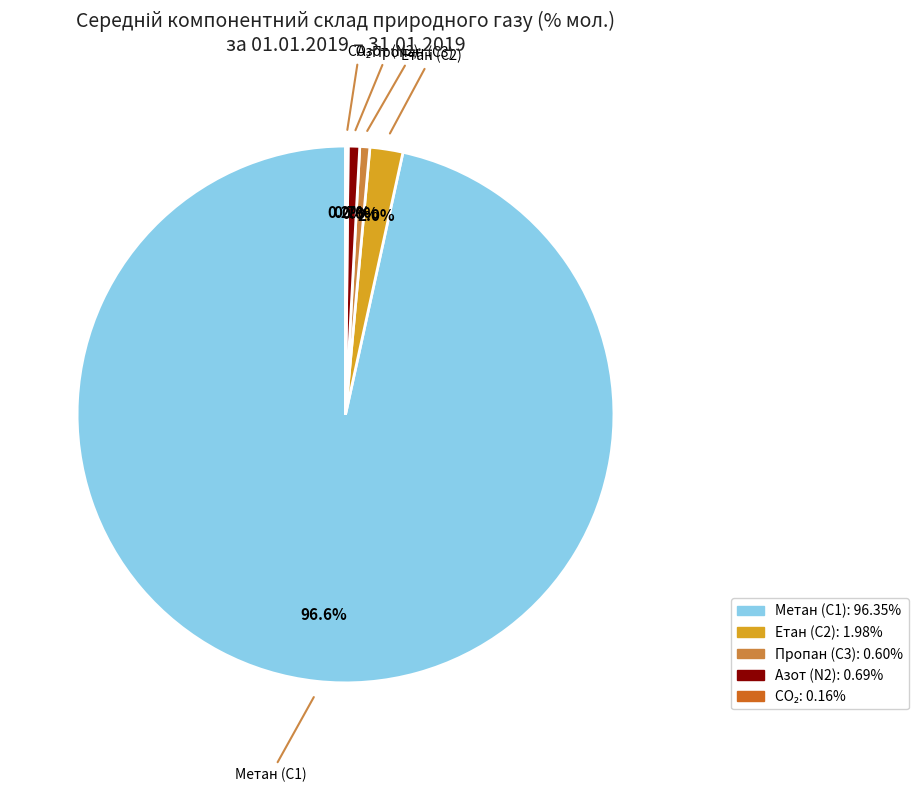

Is there any slice that represents more than half of the pie?

Yes